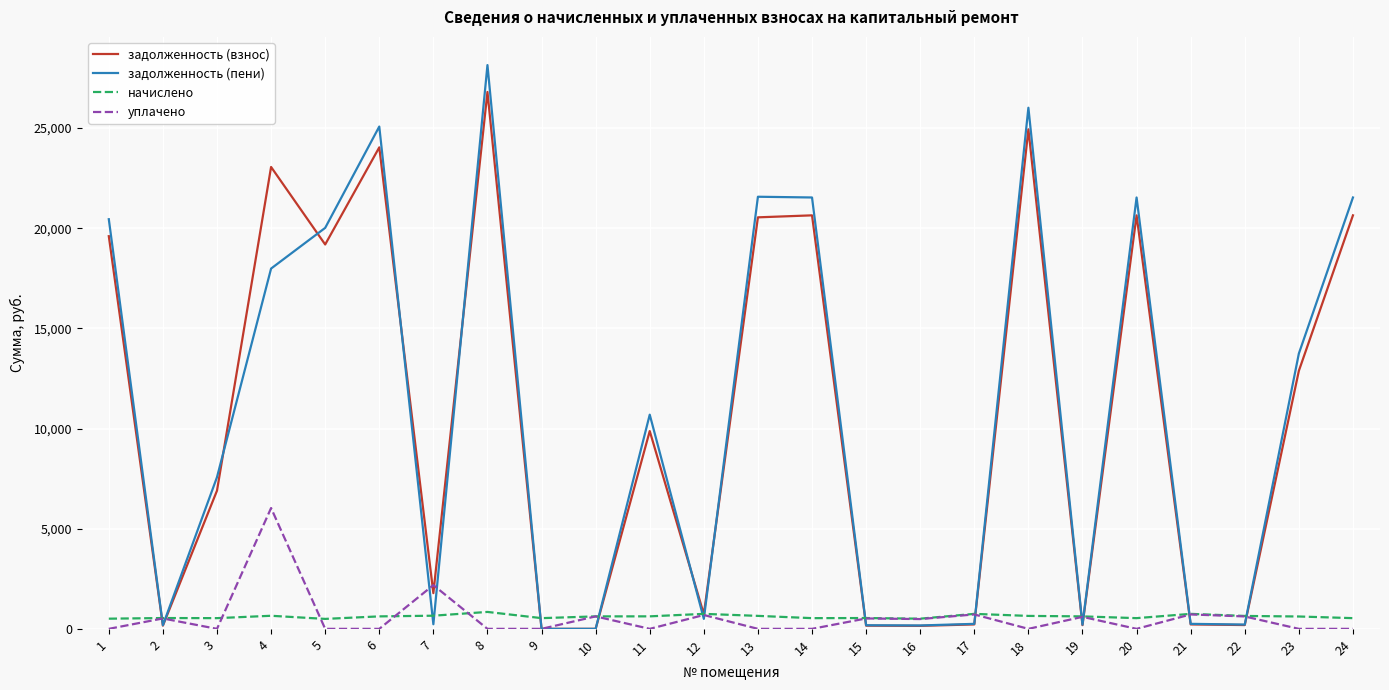

Is the value of задолженность (взнос) at 6 greater than the value of уплачено at 9?

Yes